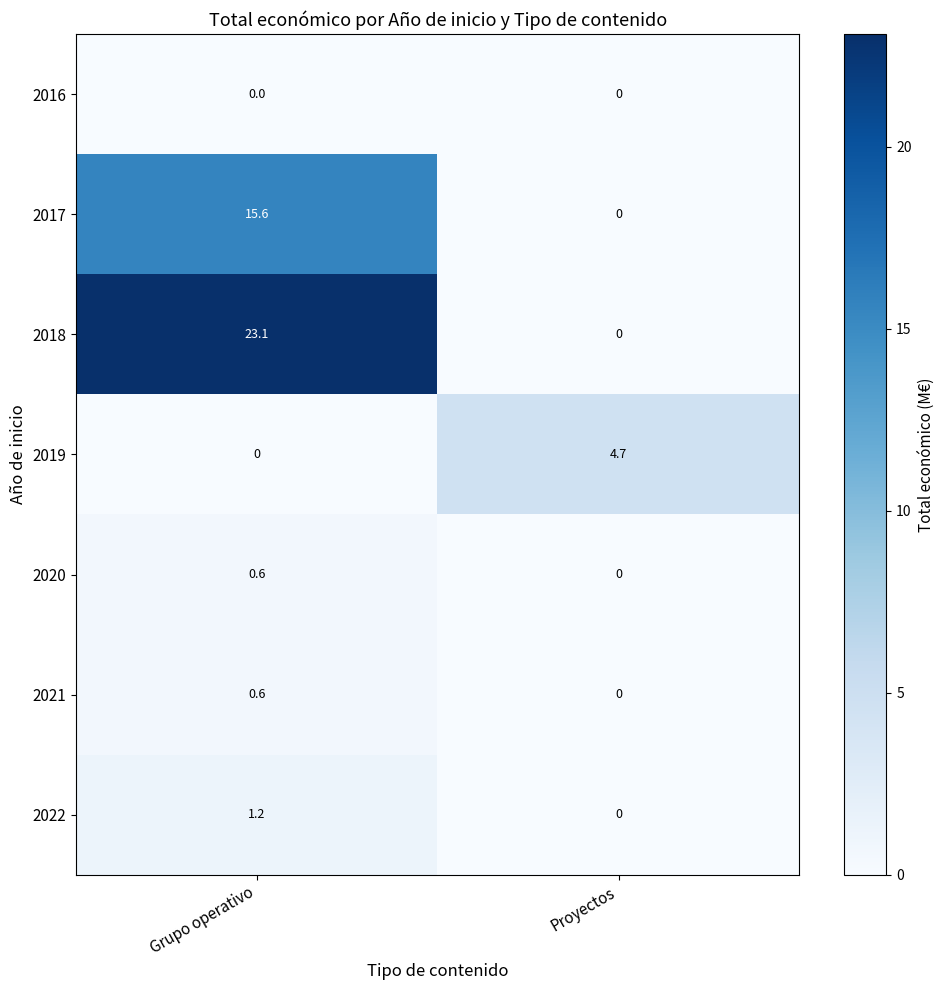

Reading left to right, transcribe all the data shown in this chart.

2016: Grupo operativo=0.0	Proyectos=0.0
2017: Grupo operativo=15.6	Proyectos=0.0
2018: Grupo operativo=23.1	Proyectos=0.0
2019: Grupo operativo=0.0	Proyectos=4.7
2020: Grupo operativo=0.6	Proyectos=0.0
2021: Grupo operativo=0.6	Proyectos=0.0
2022: Grupo operativo=1.2	Proyectos=0.0